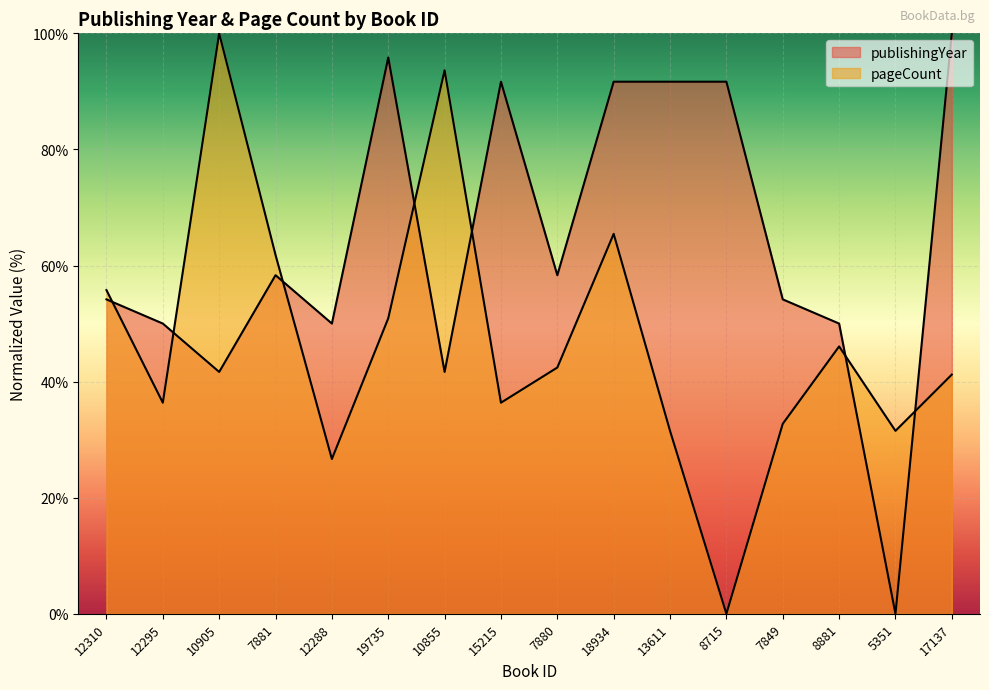

At which category does publishingYear reach its first local peak?

7881